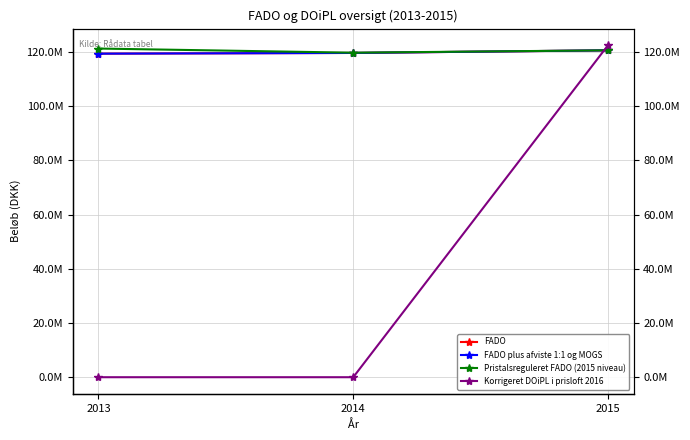

The FADO series shows 158881731.2 at 2015. True or false?

False